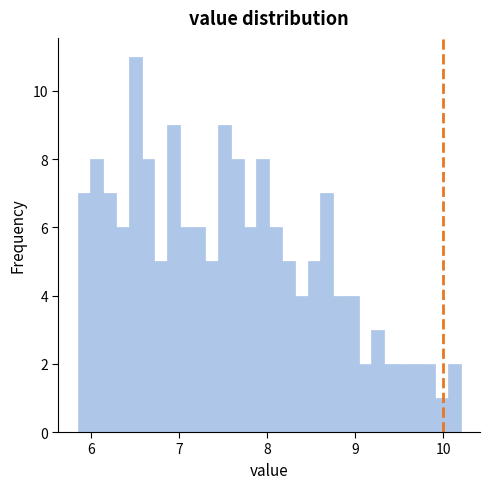

Read against the x-axis, roughly where is the centre of the tallest bar?

6.5